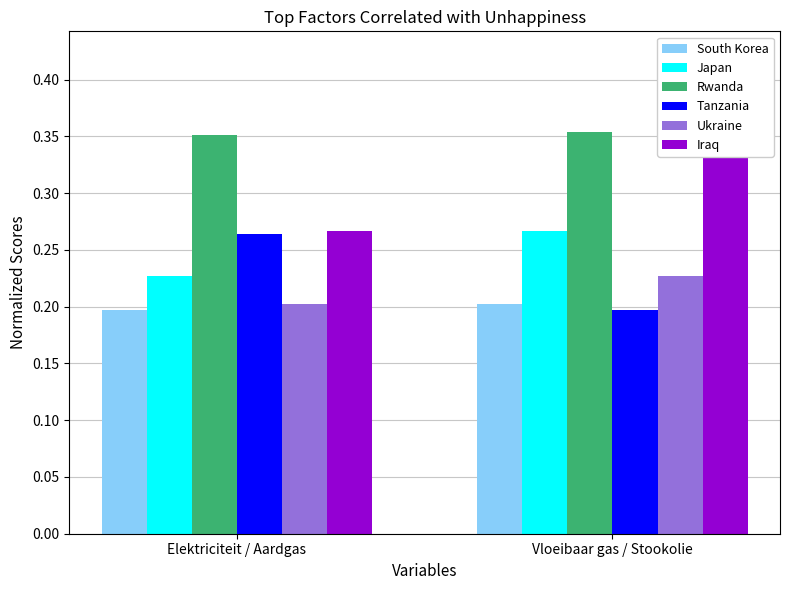

Where is Iraq nearest to the value 0?

Elektriciteit / Aardgas